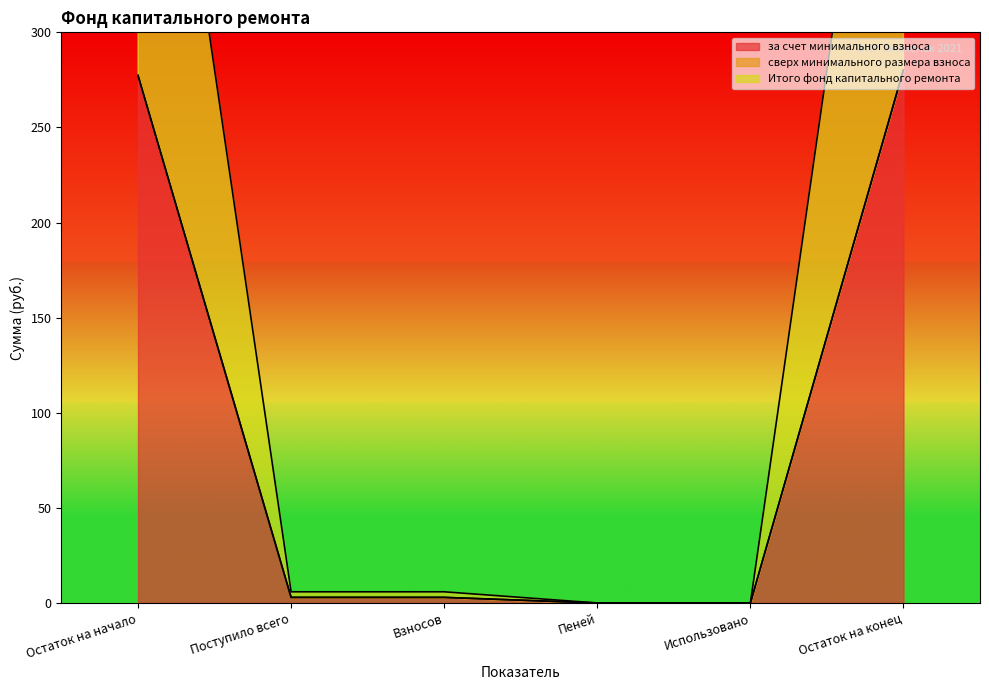

What is the value of the за счет минимального взноса point at the 2nd from the left?

2.9